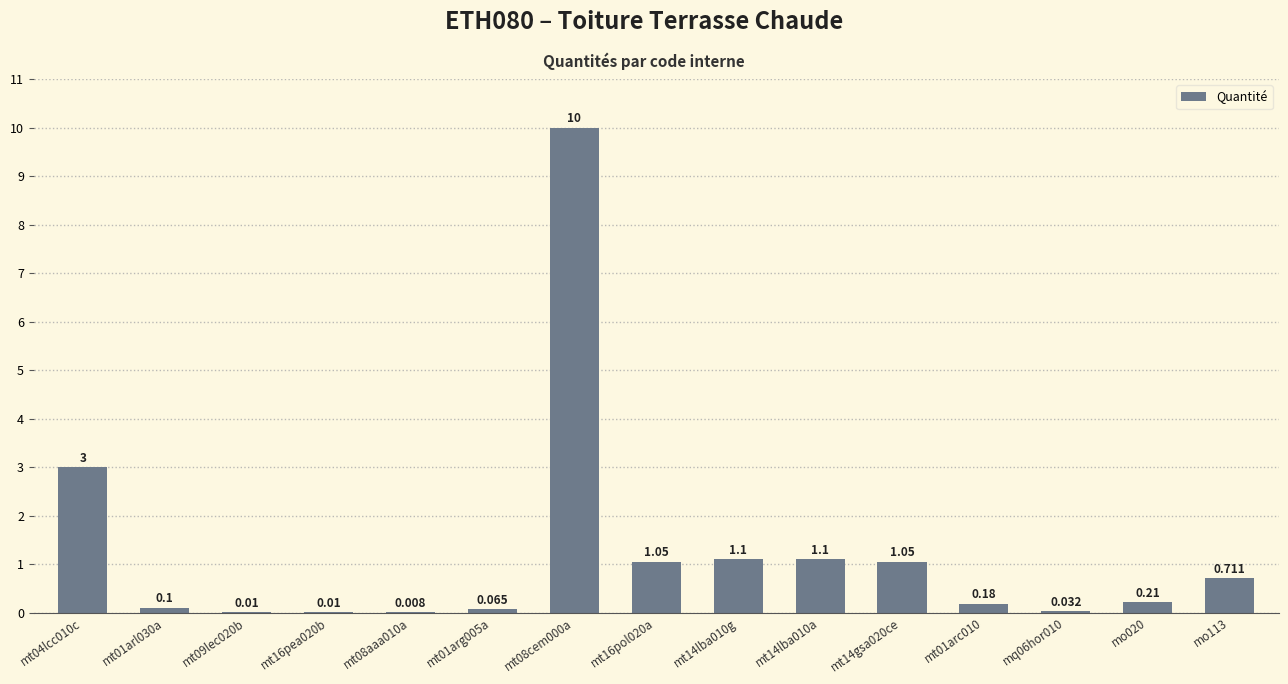

Where is the data nearest to the value 5?

mt04lcc010c